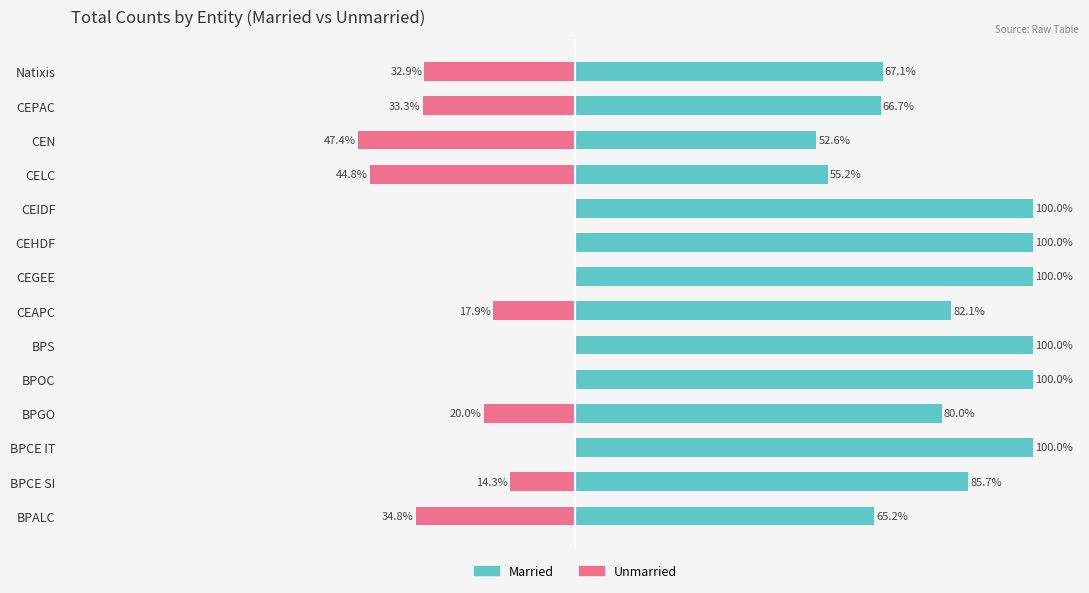

Rank the series by their maximum value, from lowest to highest.

Unmarried, Married